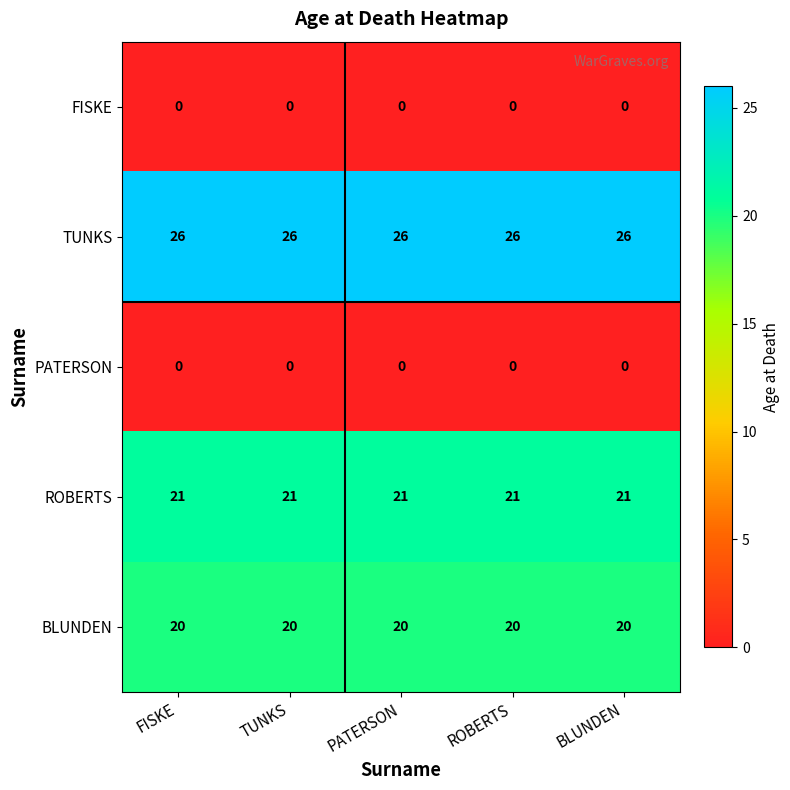

What is the sum of the ROBERTS values at BLUNDEN and ROBERTS?

42